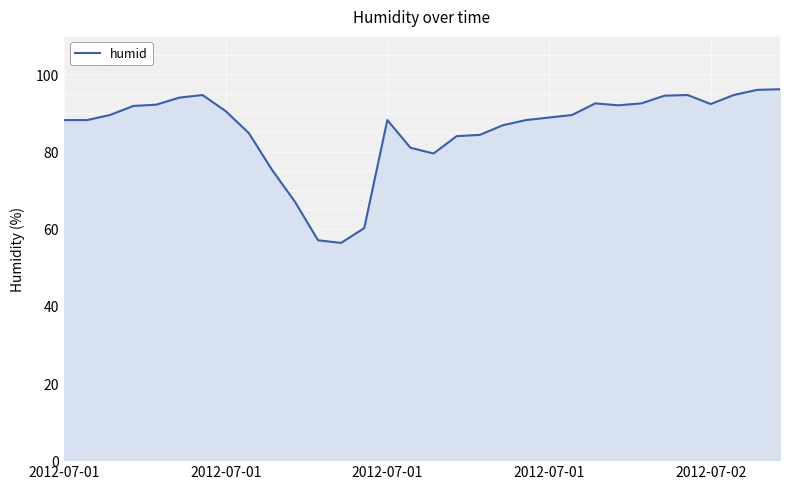

What is the maximum value shown in the chart?

96.2